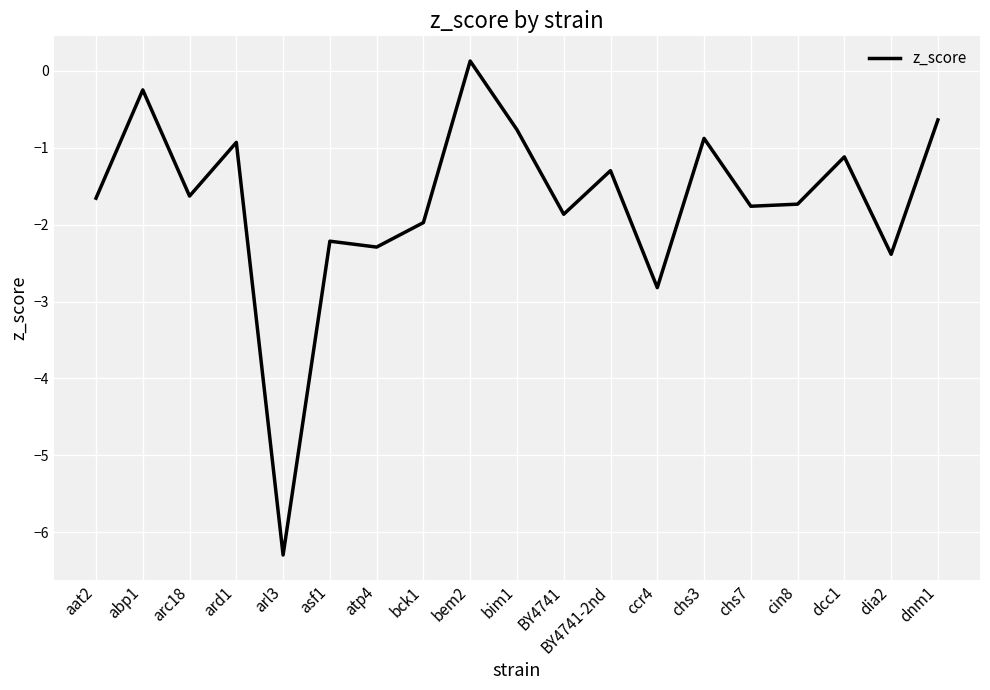

What is the difference between the values at dnm1 and ccr4?

2.2